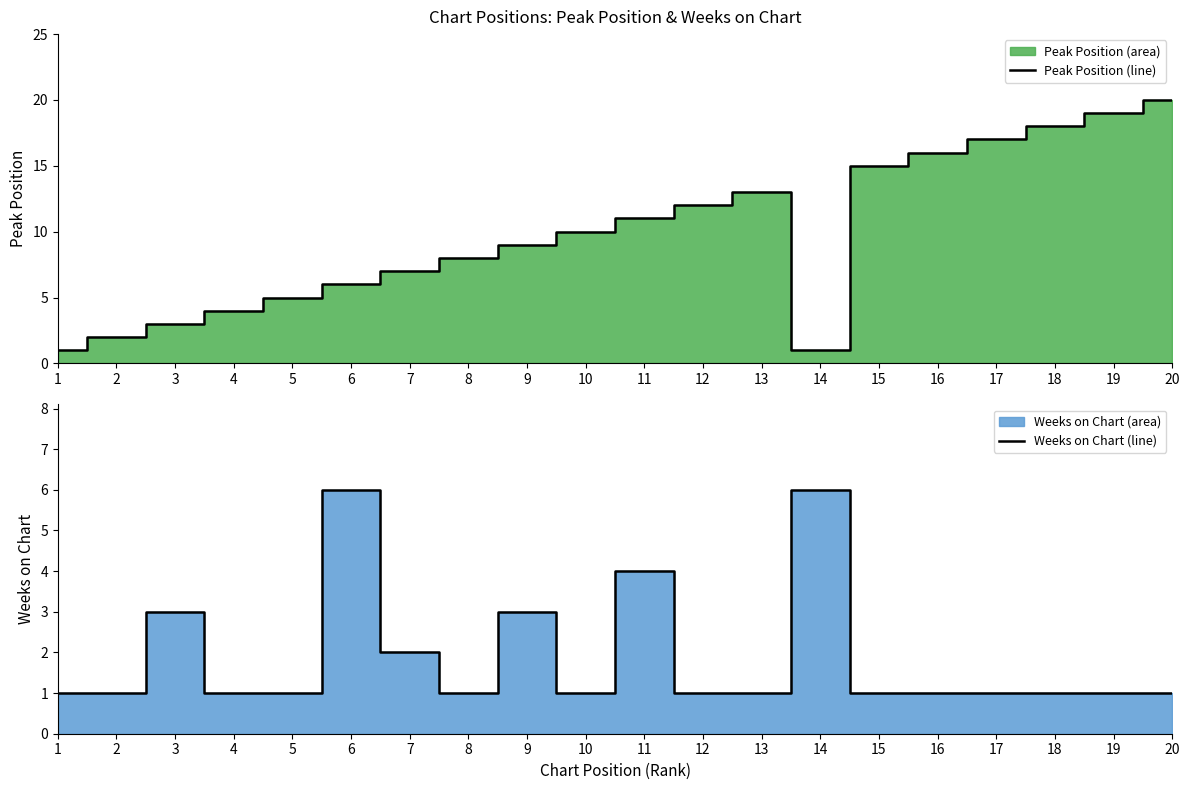

Rank the series by their maximum value, from highest to lowest.

Peak Position line, Weeks on Chart line